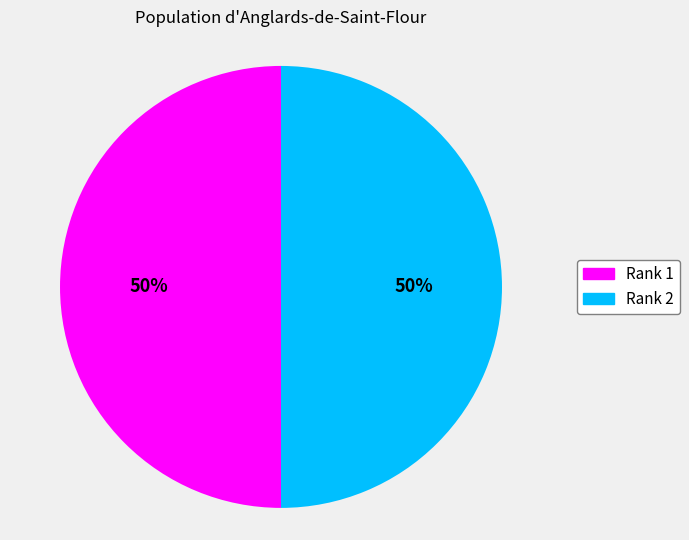

True or false: Rank 1 accounts for 57% of the total.

False